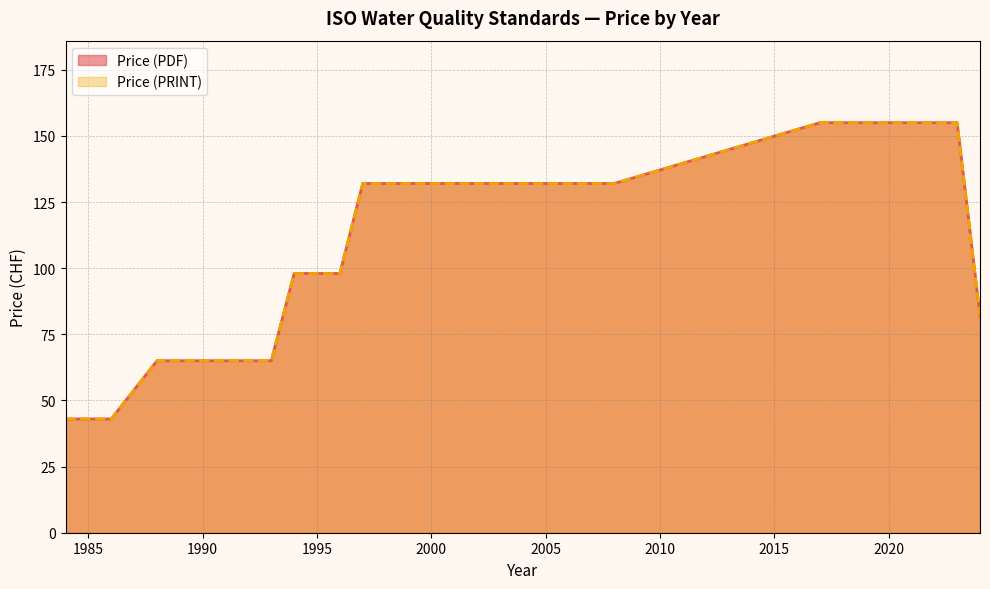

Is it true that Price (PRINT) equals 43 at 1986?

True